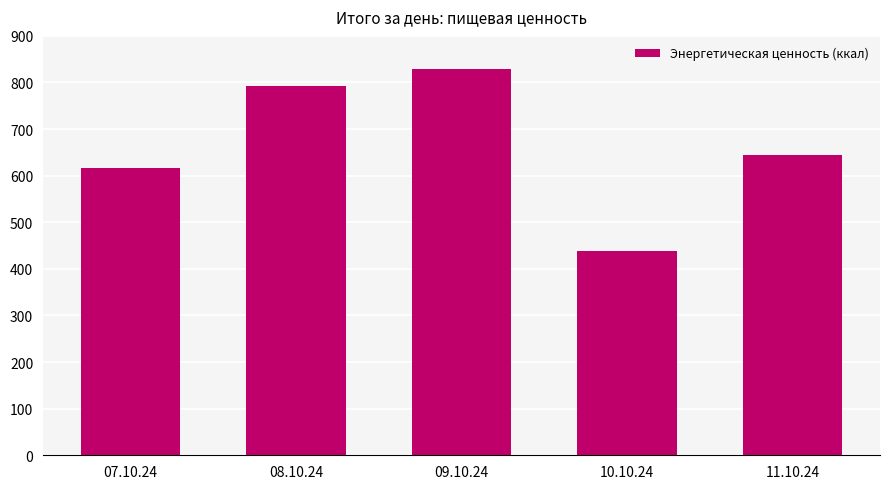

What is the average value?

664.4